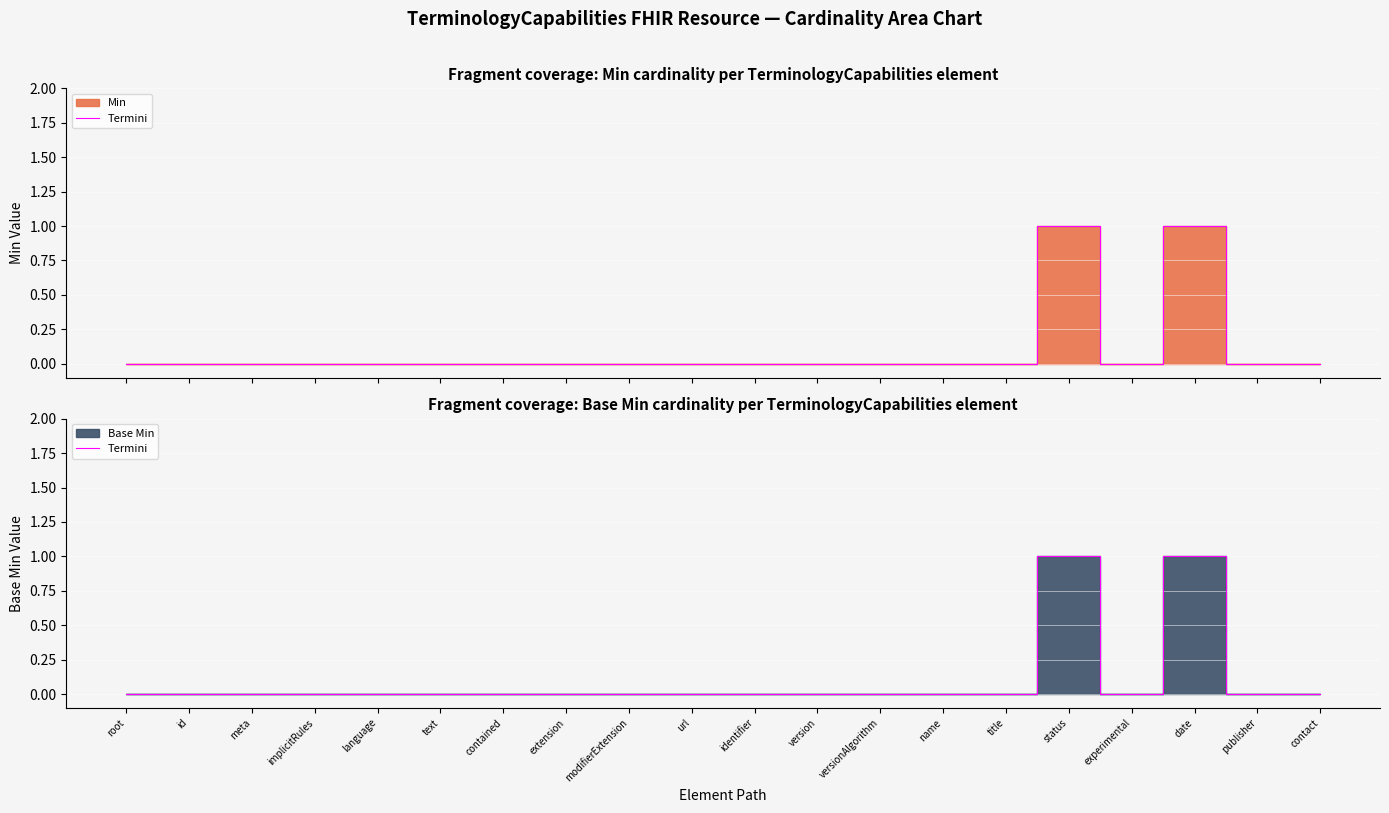

What position from the right is title?

6